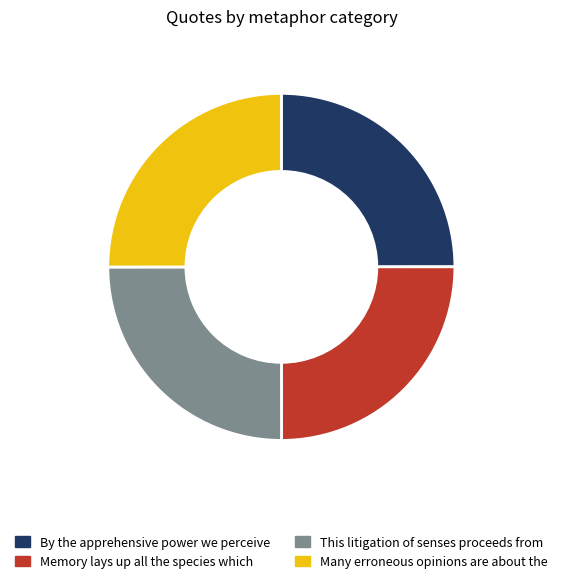

What is the ratio of the value at Many erroneous opinions are about the to the value at Memory lays up all the species which?

1.0